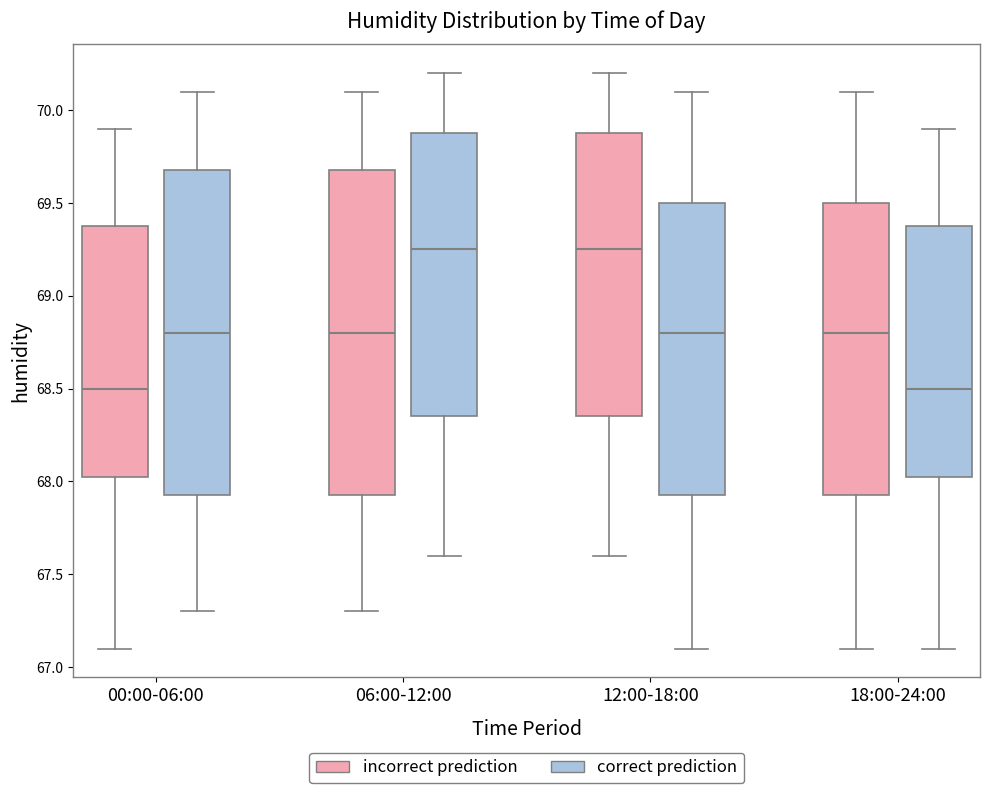

Reading left to right, read every box against the y-axis: the position of its median line, the range the box covers, and the ends of its whiskers. The values are not printed on the chart, so give them approximately, as read against the axis.

00:00-06:00 (incorrect prediction): median 68.50, box 68.05 to 69.40, whiskers 67.10 to 69.90
00:00-06:00 (correct prediction): median 68.80, box 67.95 to 69.70, whiskers 67.30 to 70.10
06:00-12:00 (incorrect prediction): median 68.80, box 67.95 to 69.70, whiskers 67.30 to 70.10
06:00-12:00 (correct prediction): median 69.25, box 68.35 to 69.90, whiskers 67.60 to 70.20
12:00-18:00 (incorrect prediction): median 69.25, box 68.35 to 69.90, whiskers 67.60 to 70.20
12:00-18:00 (correct prediction): median 68.80, box 67.95 to 69.50, whiskers 67.10 to 70.10
18:00-24:00 (incorrect prediction): median 68.80, box 67.95 to 69.50, whiskers 67.10 to 70.10
18:00-24:00 (correct prediction): median 68.50, box 68.05 to 69.40, whiskers 67.10 to 69.90